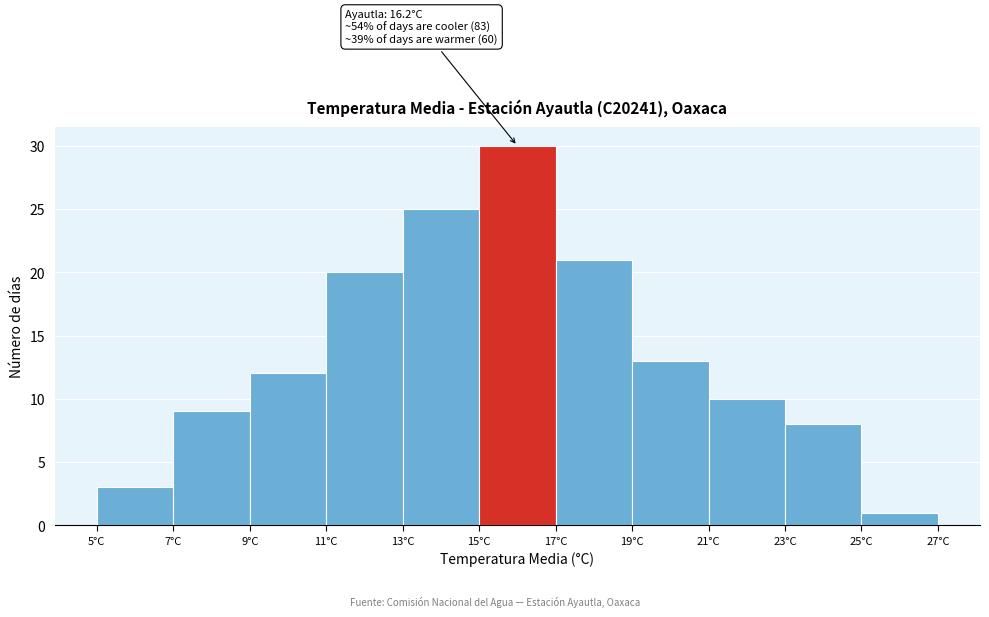

Over which range of the x-axis is the bar tallest?

15 to 17